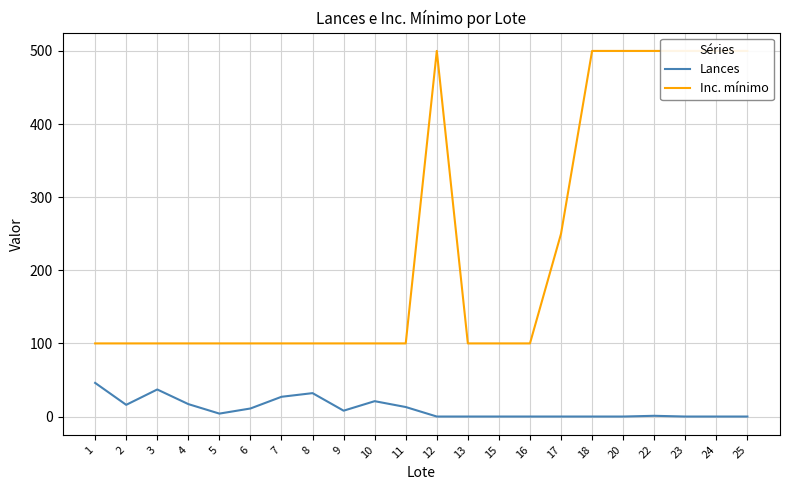

Rank the categories by Lances value from highest to lowest.

1, 3, 8, 7, 10, 4, 2, 11, 6, 9, 5, 22, 12, 13, 15, 16, 17, 18, 20, 23, 24, 25